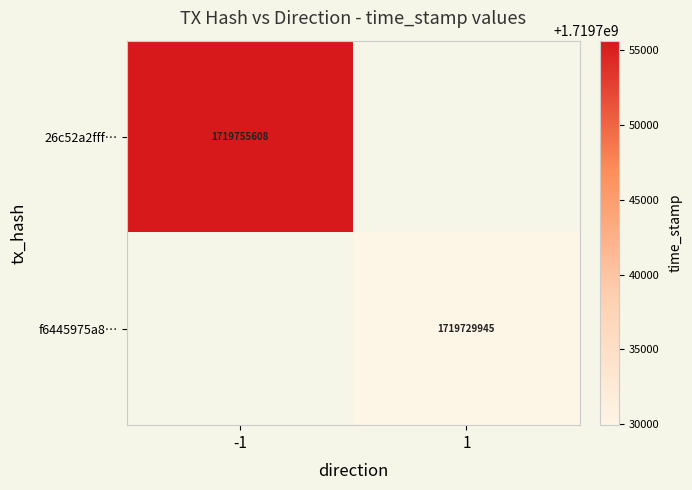

The 26c52a2fff… series shows 1719755608 at -1. True or false?

True